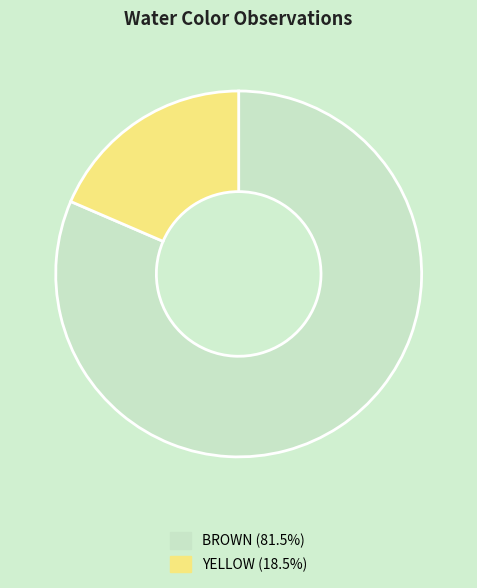

Count the number of slices in the pie.

2